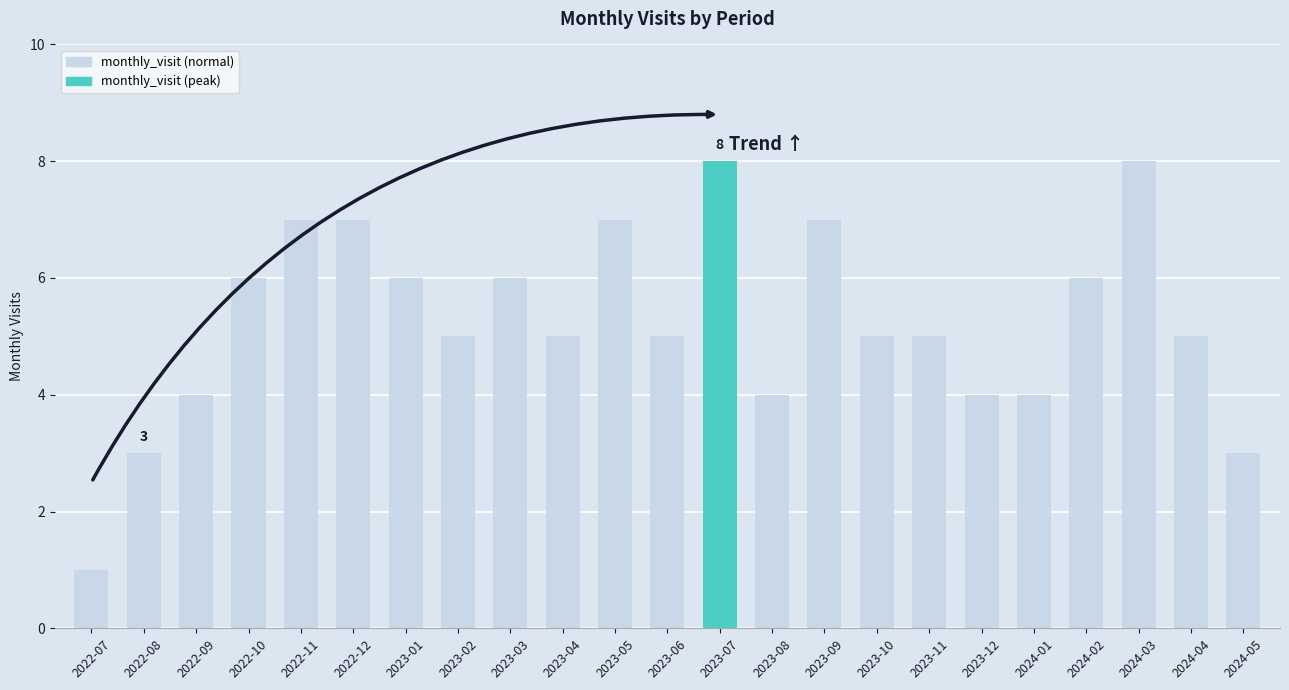

What is the minimum value shown in the chart?

1